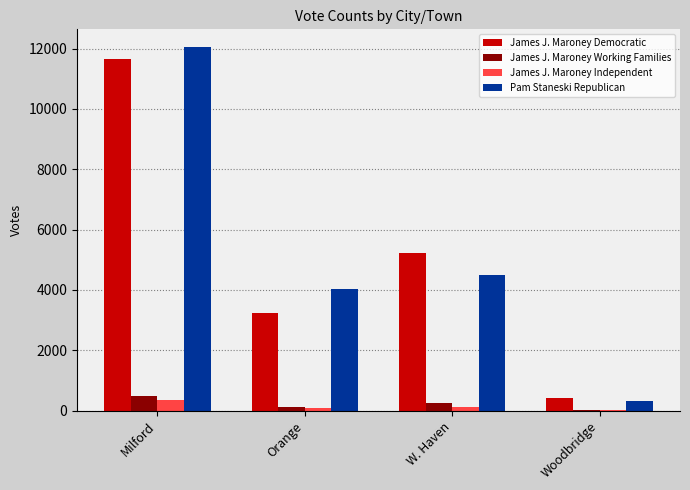

What is the total value across all series at Orange?

7450